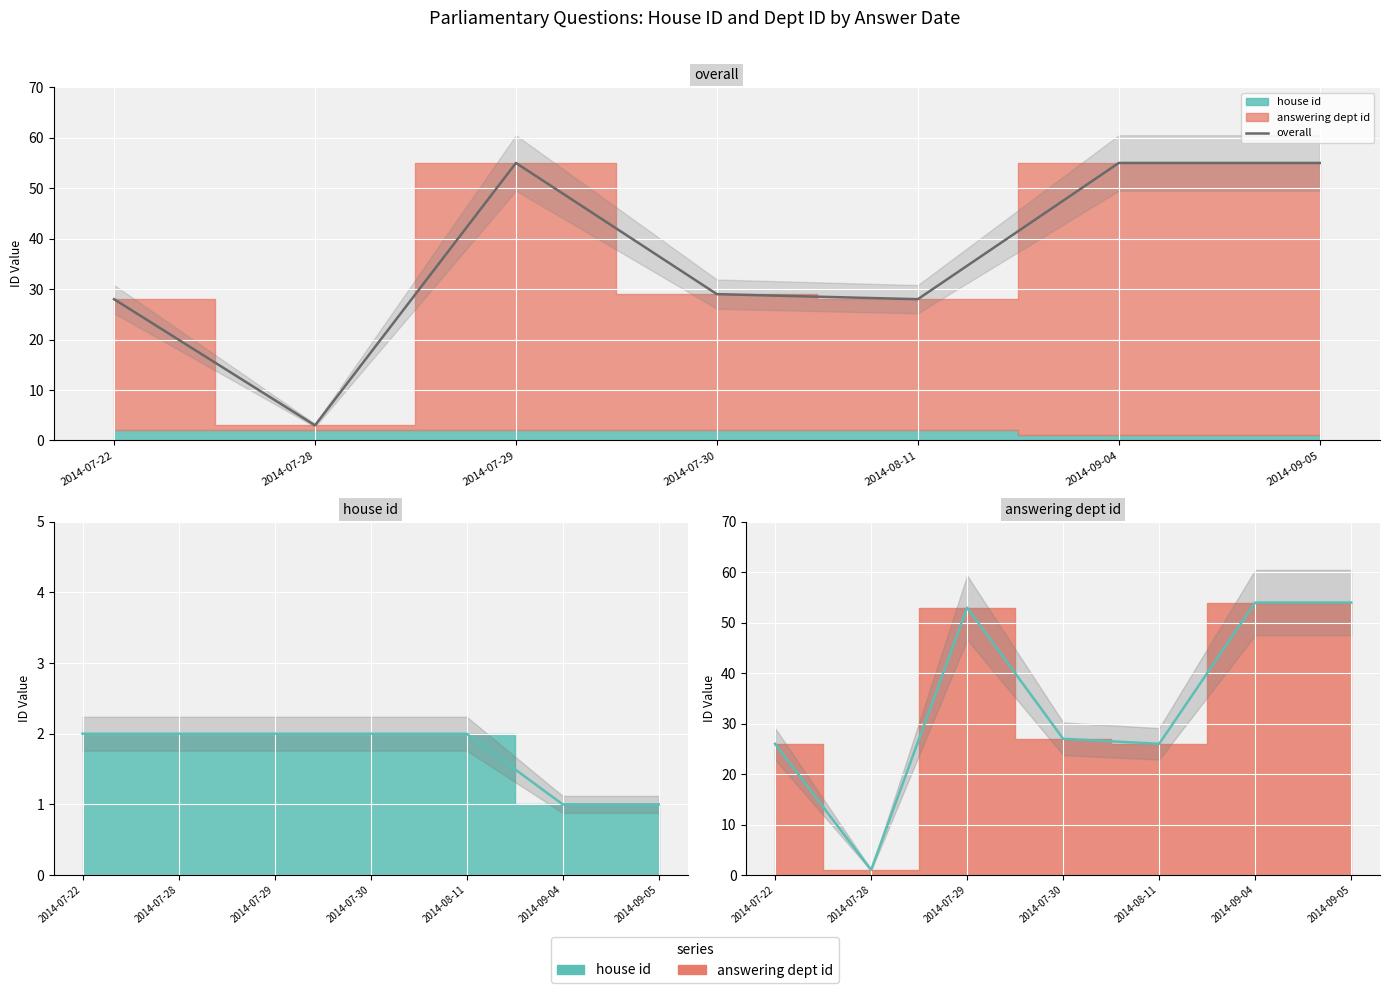

What is the sum of the answering dept id line values at 2014-08-11 and 2014-09-05?

80